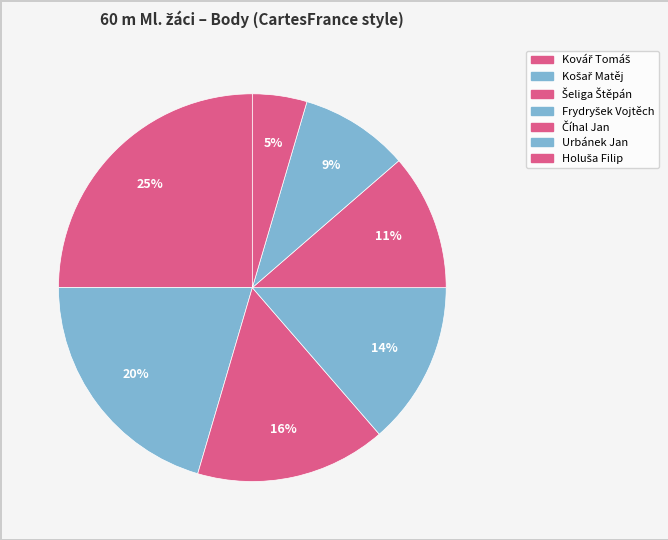

How many segments does this pie chart have?

7